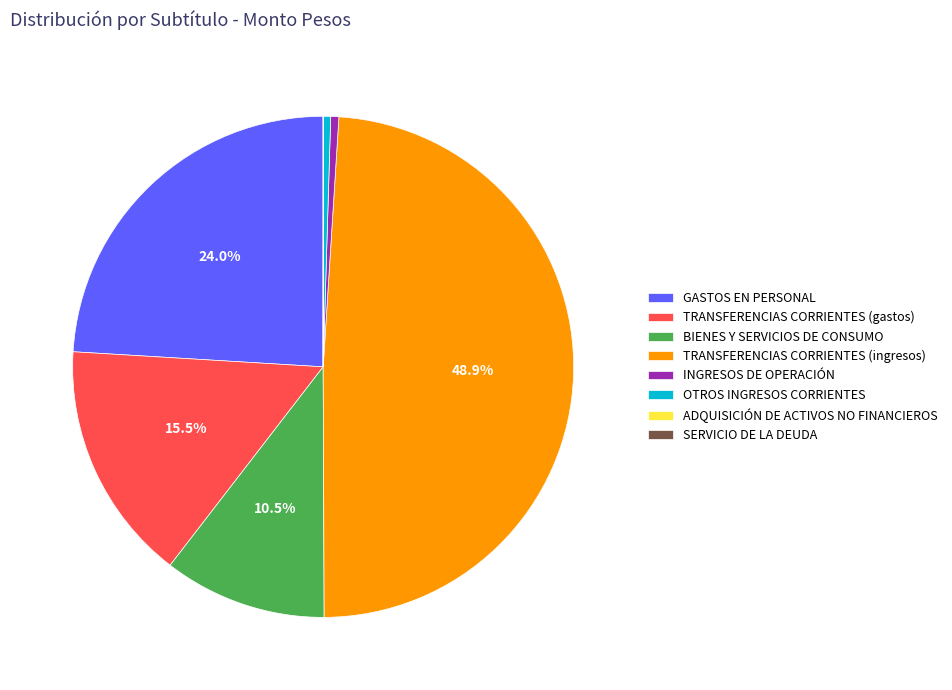

Which has a higher value, TRANSFERENCIAS CORRIENTES (gastos) or OTROS INGRESOS CORRIENTES?

TRANSFERENCIAS CORRIENTES (gastos)